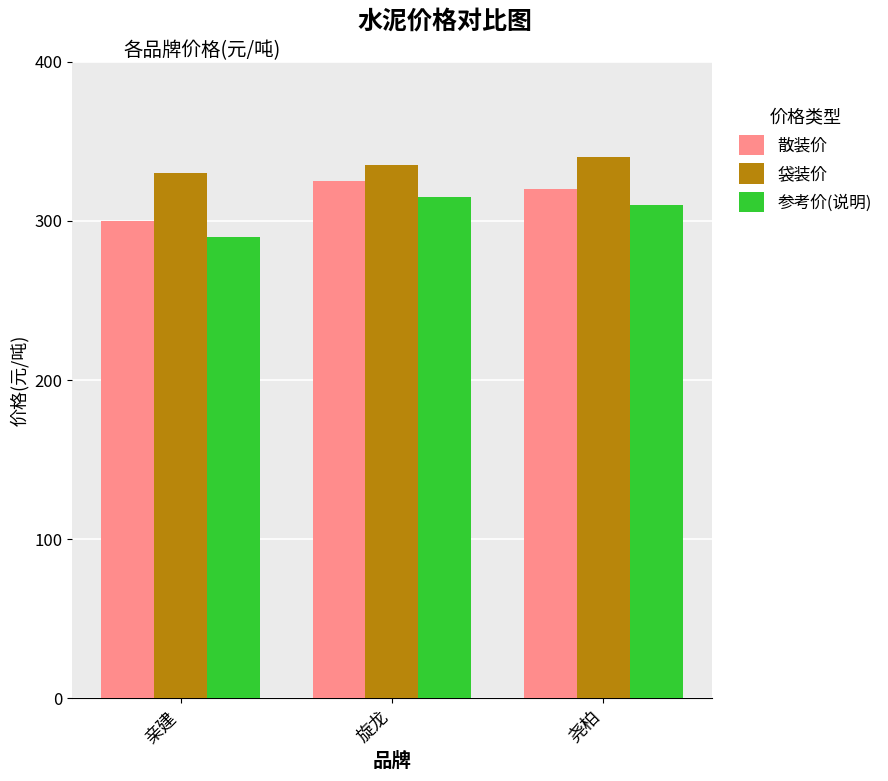

How many bars are there in each group?

3